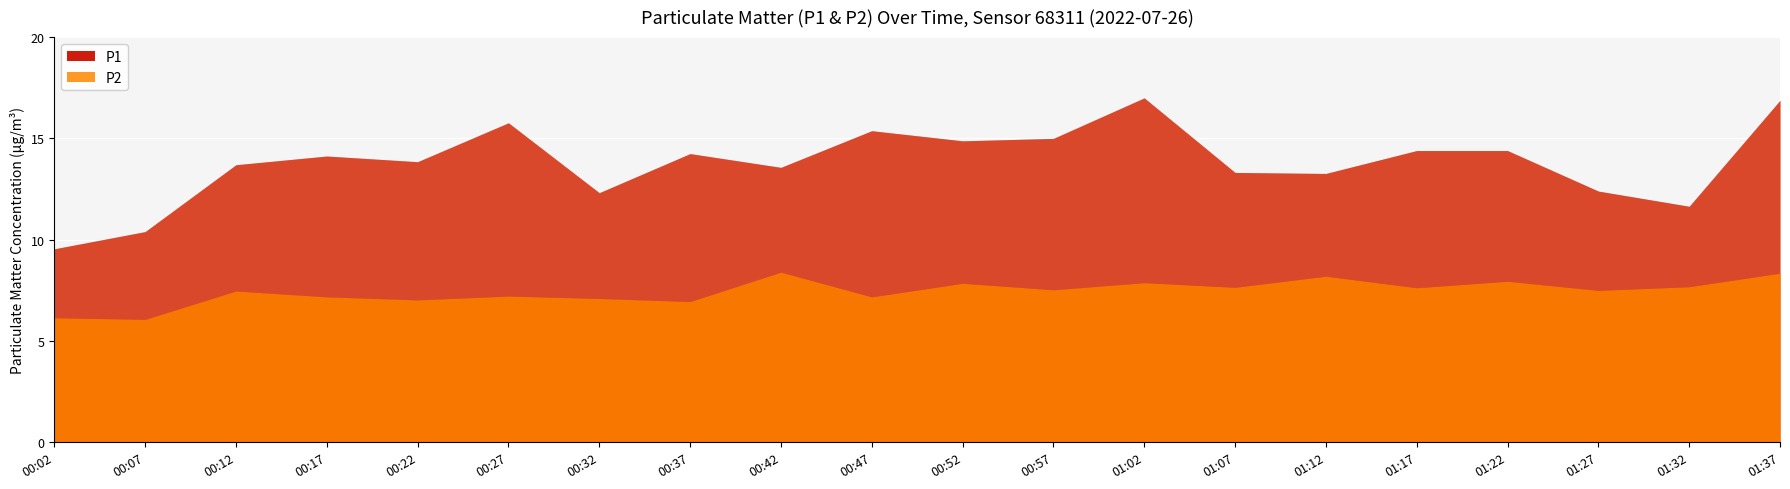

The value of P2 at 00:37 is 10.5. True or false?

False